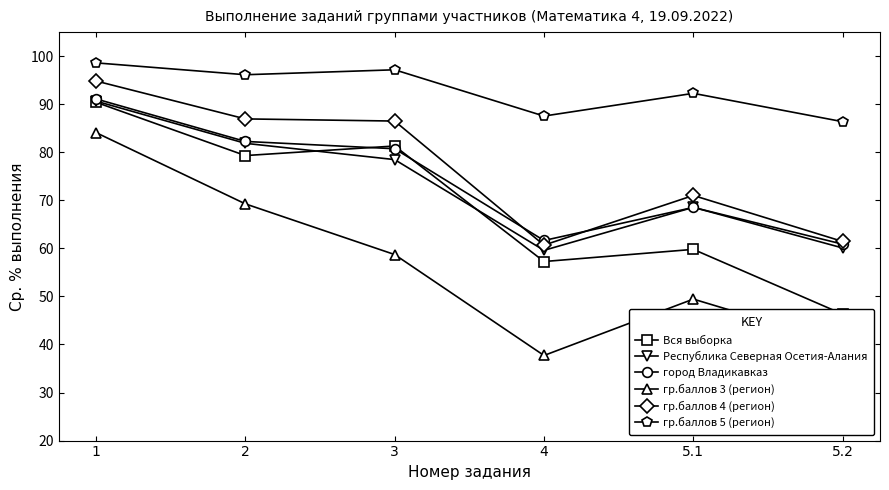

What is the difference between the Вся выборка values at 4 and 5.2?

10.9